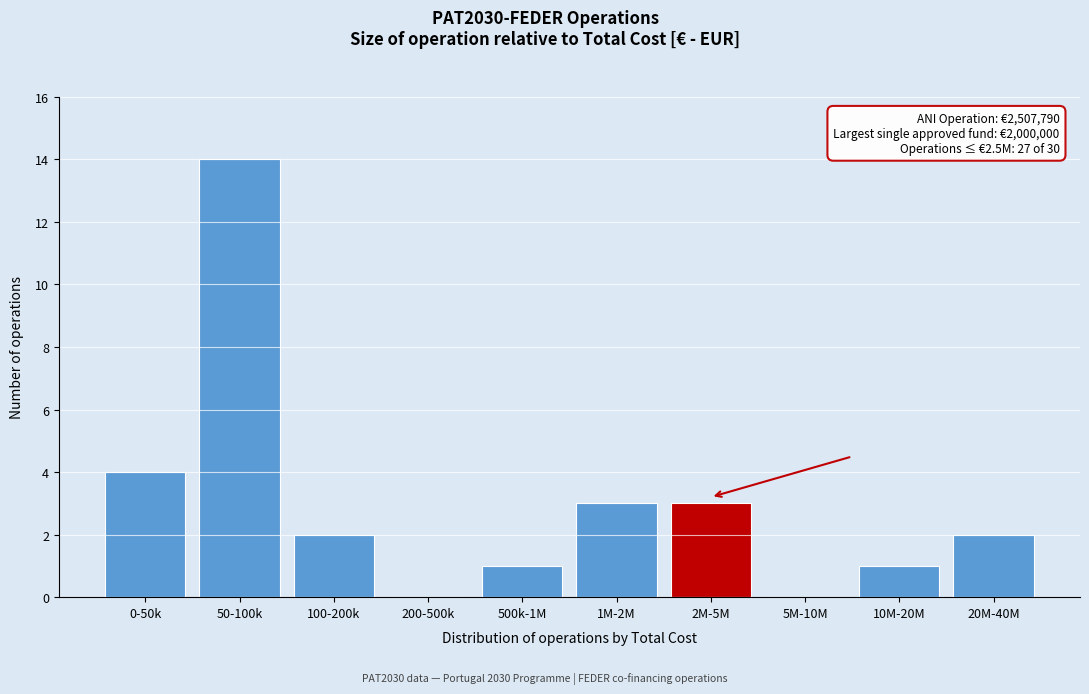

Reading left to right, list all the values displayed in this chart.

0-50k=4	50-100k=14	100-200k=2	200-500k=0	500k-1M=1	1M-2M=3	2M-5M=3	5M-10M=0	10M-20M=1	20M-40M=2